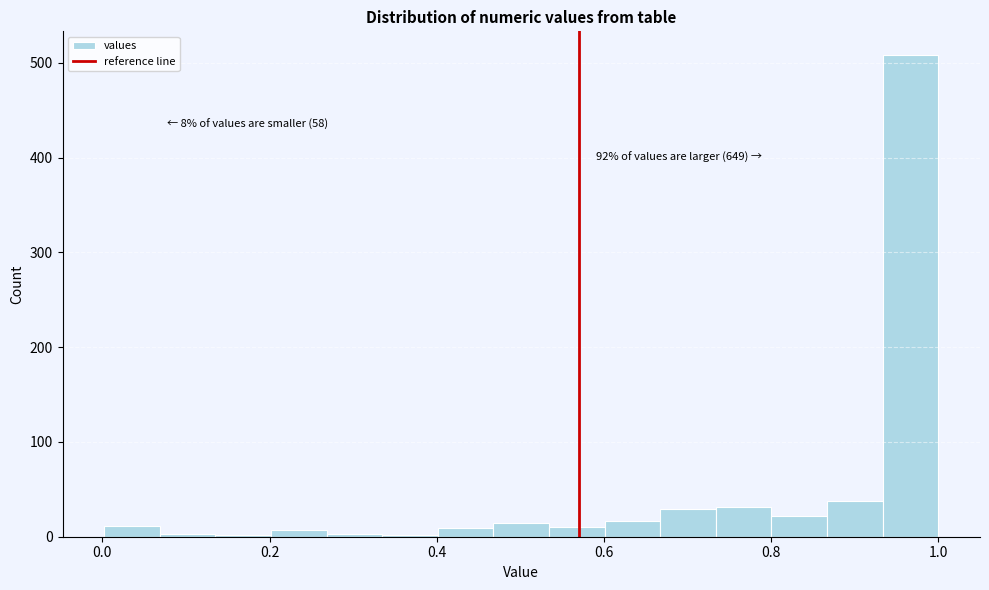

Around what value on the x-axis is the tallest bar? Give the approximate position of its centre, as read against the axis.

0.96